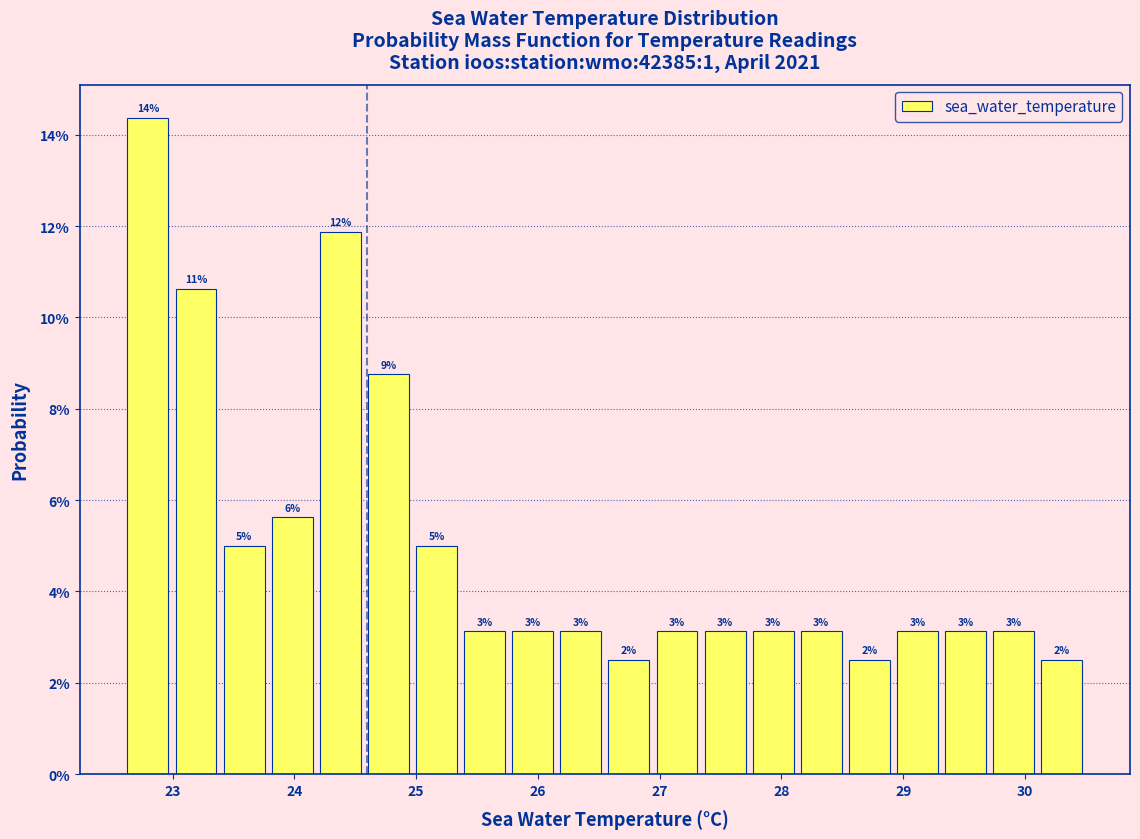

Around what value on the x-axis is the tallest bar? Give the approximate position of its centre, as read against the axis.

22.8